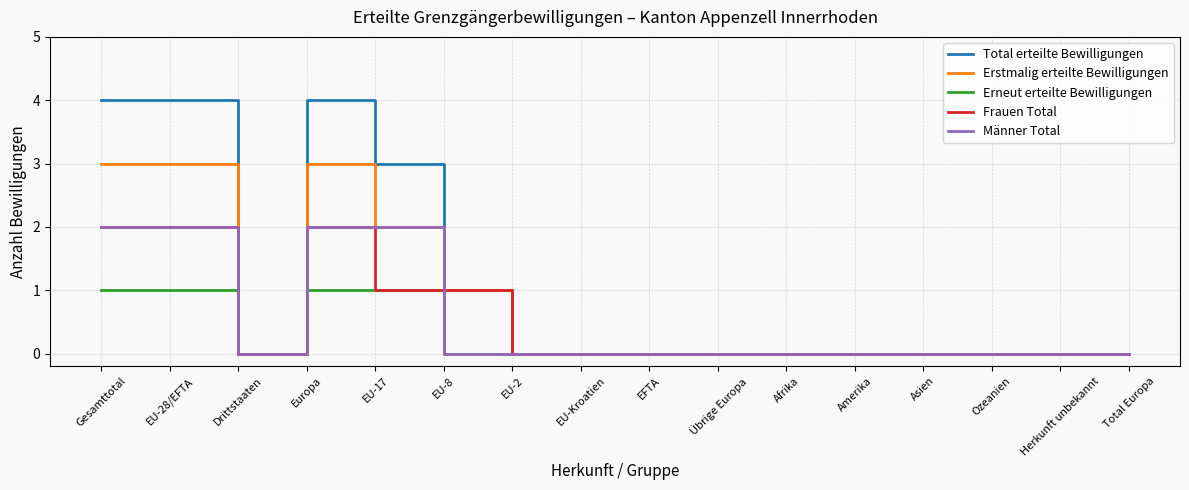

What position from the right is Afrika?

6